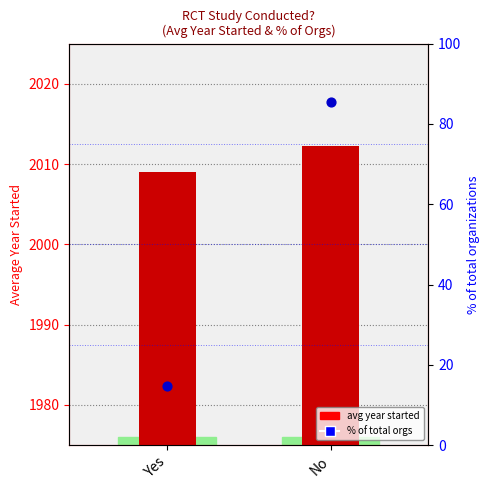

Between Yes and No, which is larger?

No